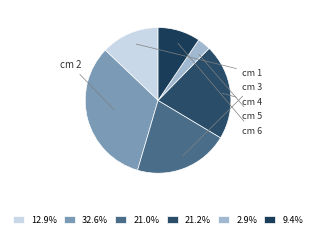

How many slices are in this pie chart?

6